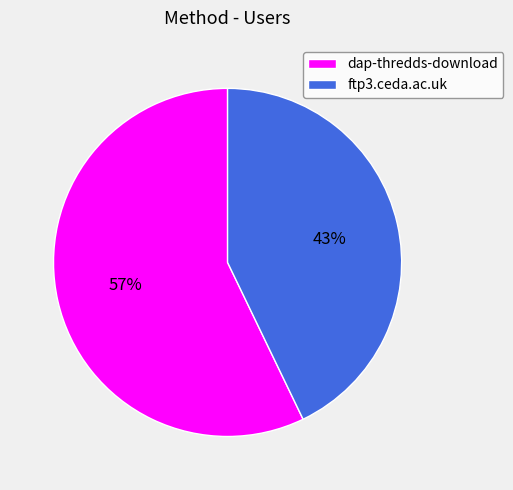

What is the largest slice in the pie chart?

dap-thredds-download